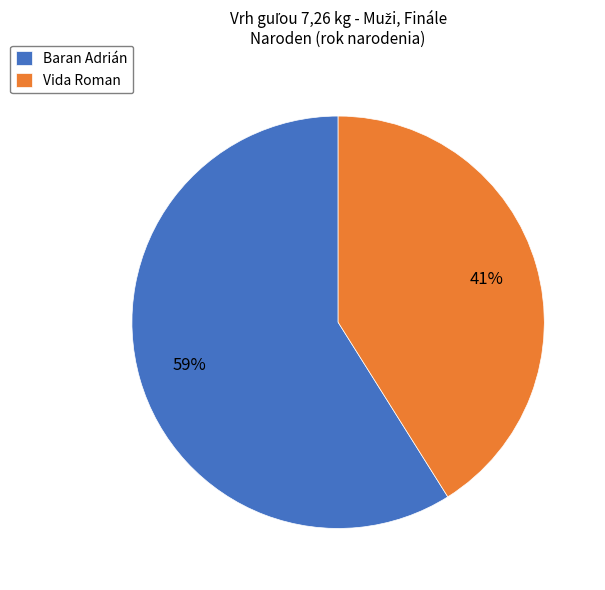

True or false: Vida Roman accounts for 41% of the total.

True